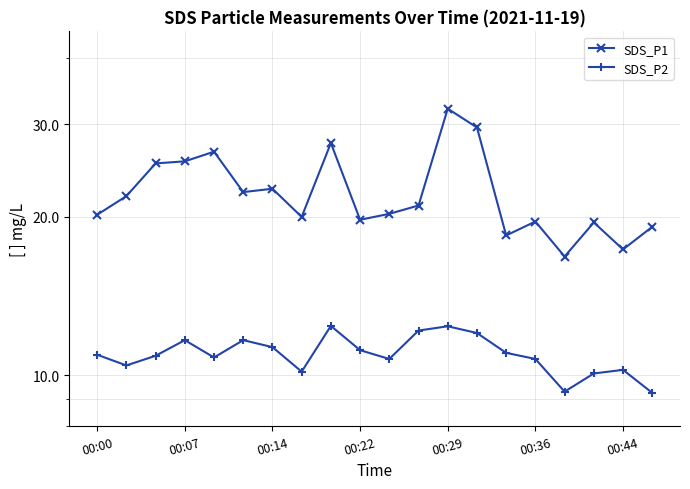

Reading left to right, what are all the values shown in this chart?

SDS_P1: 20.2	21.9	25.2	25.5	26.6	22.3	22.6	20.0	27.6	19.7	20.2	21.0	32.1	29.6	18.4	19.6	16.8	19.5	17.3	19.1
SDS_P2: 10.9	10.4	10.9	11.7	10.8	11.7	11.3	10.2	12.4	11.2	10.7	12.2	12.4	12.0	11.0	10.7	9.3	10.1	10.2	9.2